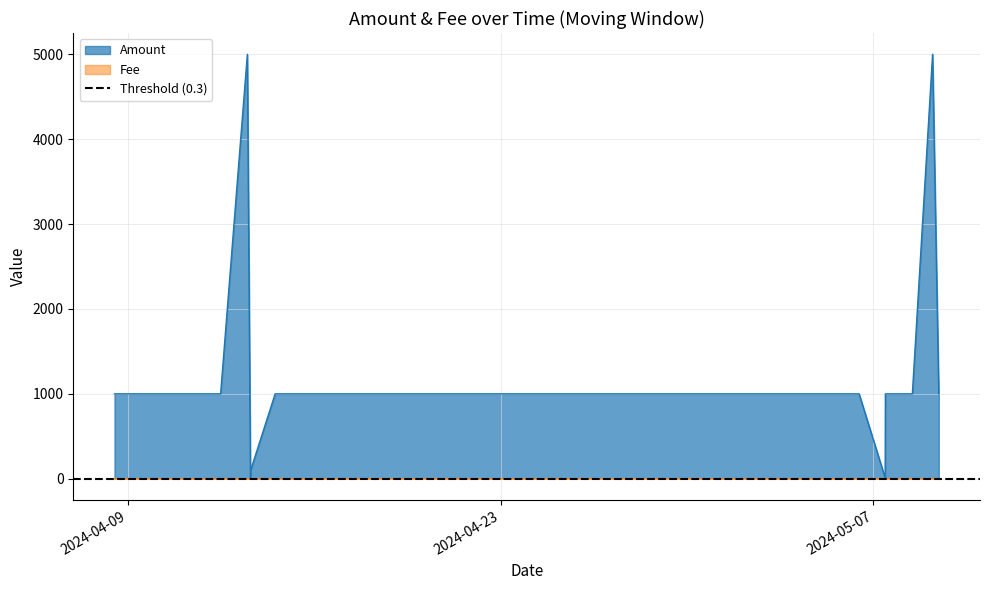

Which series has the largest range (max minus min)?

Amount